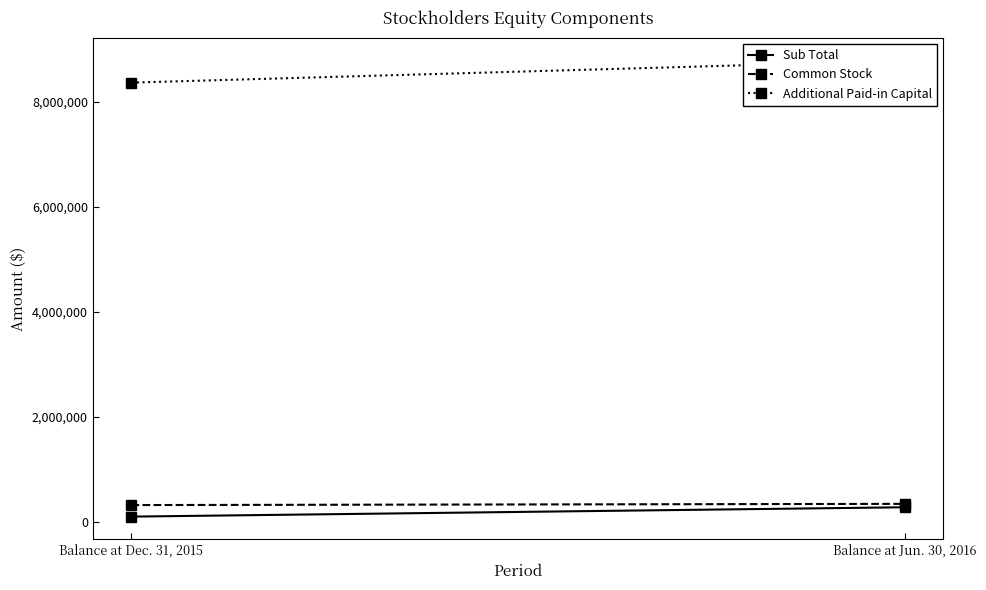

What is the label of the 2nd point from the left?

Balance at Jun. 30, 2016